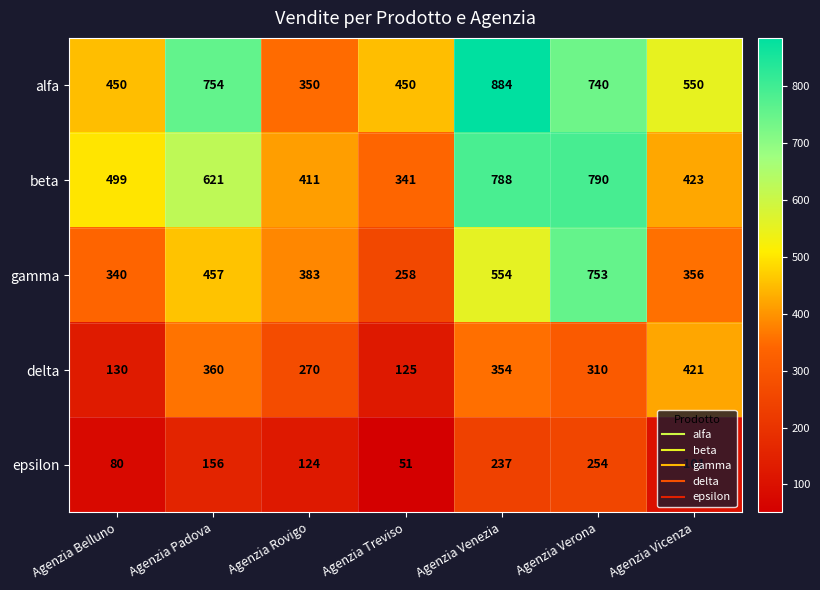

Which series has the largest range (max minus min)?

alfa